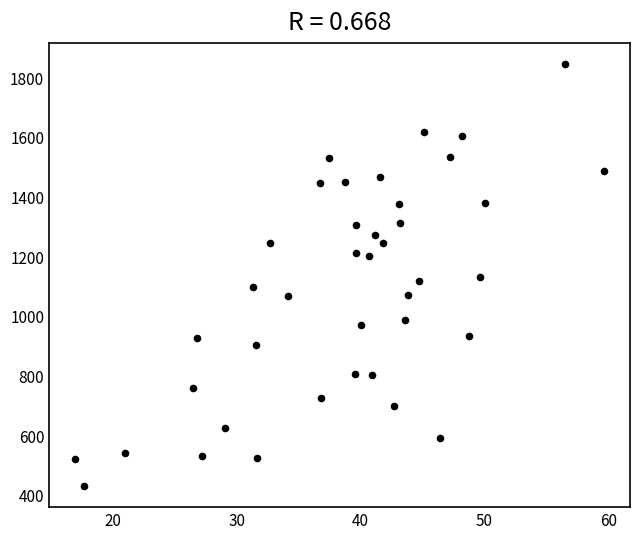

What is the range of Y values (max minus min)?

1414